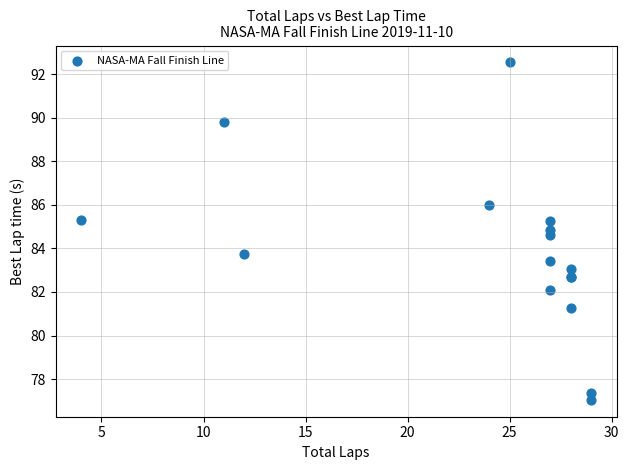

What Y value in the scatter plot is closest to 84?

83.7